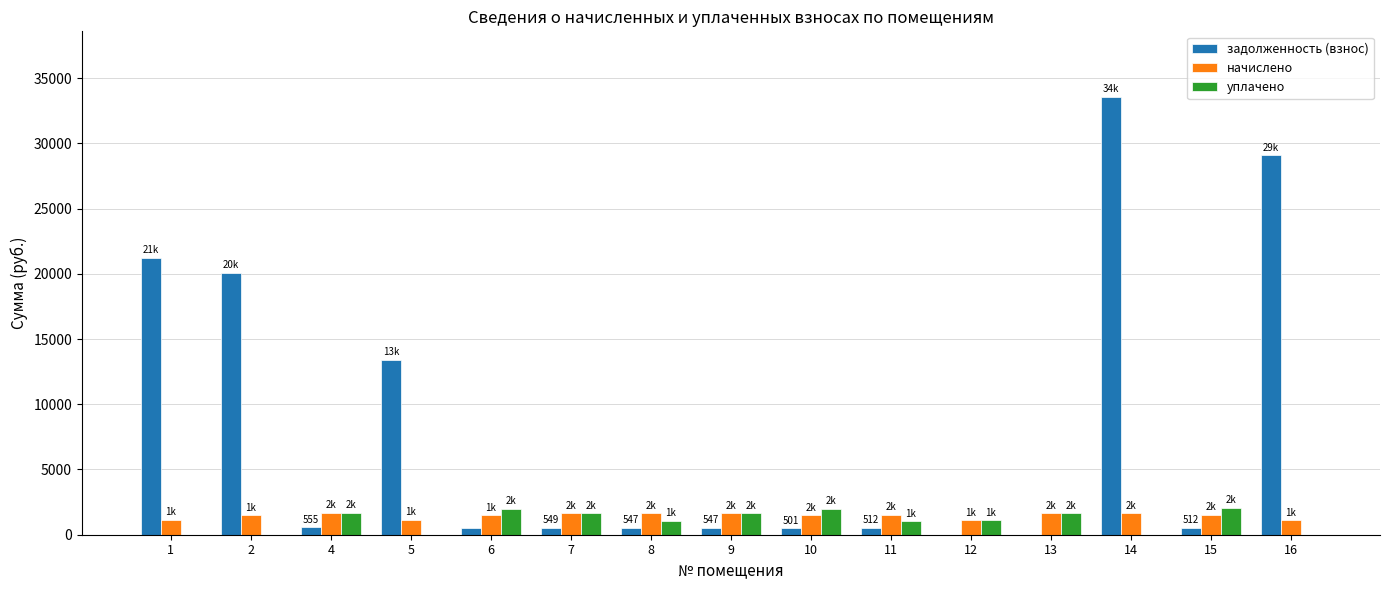

How many series are shown in this chart?

3